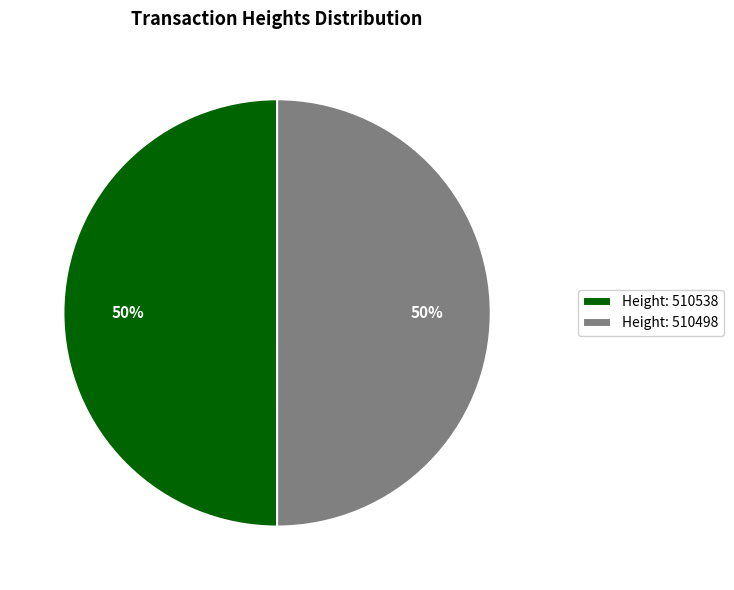

To the nearest percent, what is the average slice percentage?

50%